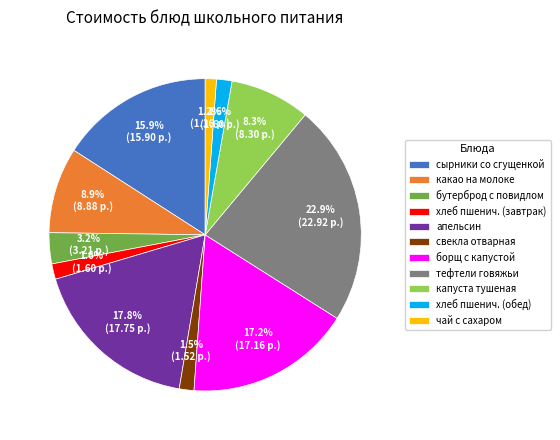

Does свекла отварная account for over 50% of the chart?

No